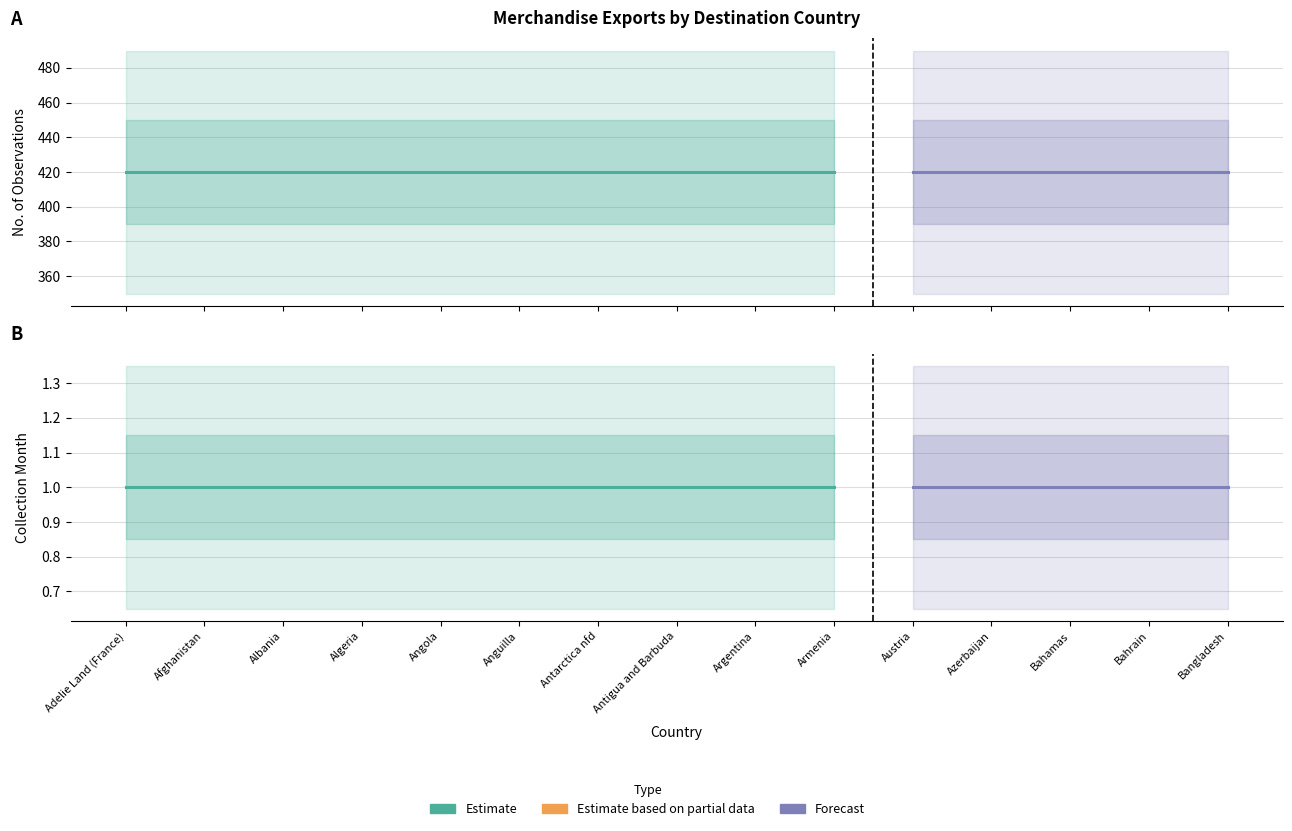

Reading right to left, list all the values displayed in this chart.

No. Obs.: Bangladesh=420	Bahrain=420	Bahamas=420	Azerbaijan=420	Austria=420	Armenia=420	Argentina=420	Antigua and Barbuda=420	Antarctica nfd=420	Anguilla=420	Angola=420	Algeria=420	Albania=420	Afghanistan=420	Adelie Land (France)=420
Collection Month: Bangladesh=1	Bahrain=1	Bahamas=1	Azerbaijan=1	Austria=1	Armenia=1	Argentina=1	Antigua and Barbuda=1	Antarctica nfd=1	Anguilla=1	Angola=1	Algeria=1	Albania=1	Afghanistan=1	Adelie Land (France)=1